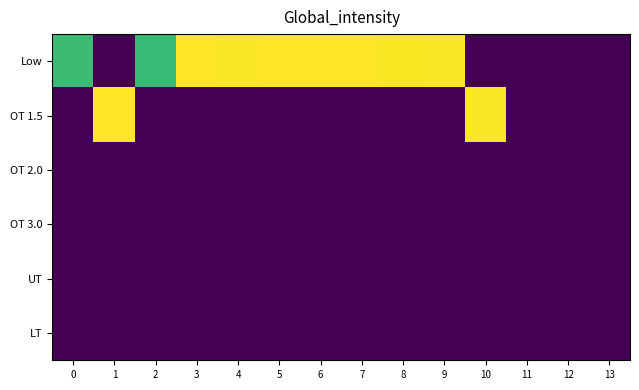

How many data points does each series have?

14